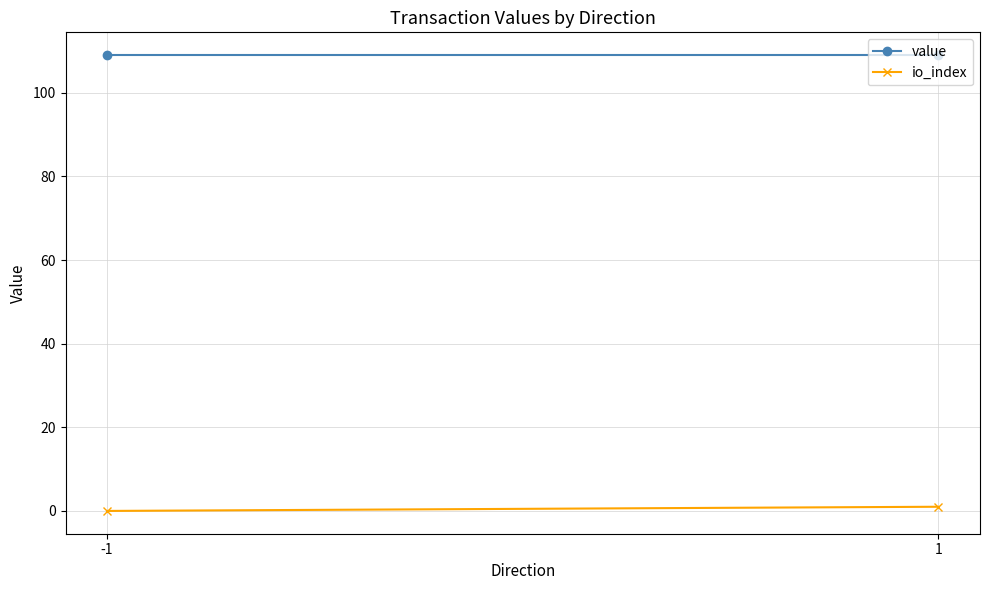

At which label is value closest to 109?

-1